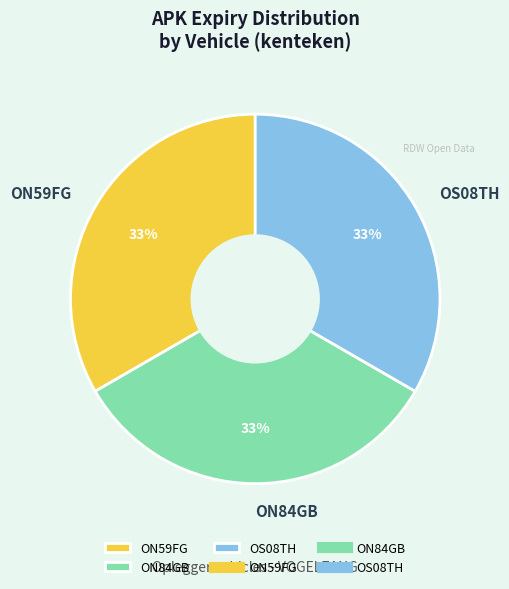

To the nearest percent, what percentage of the pie is ON59FG?

33%